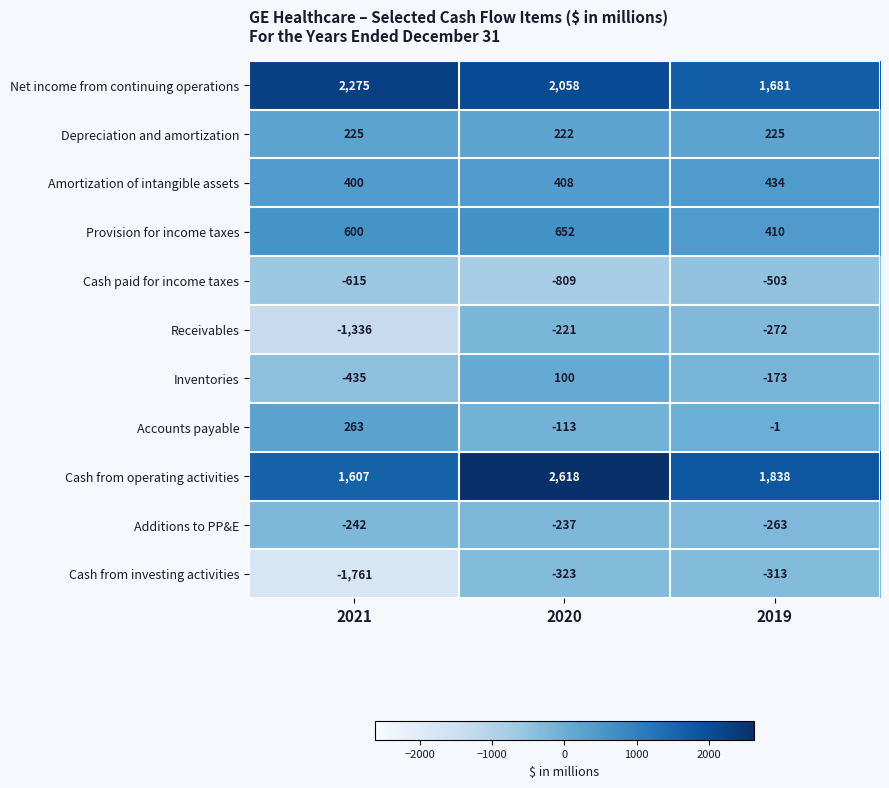

What is the lowest value of the Additions to PP&E series?

-263